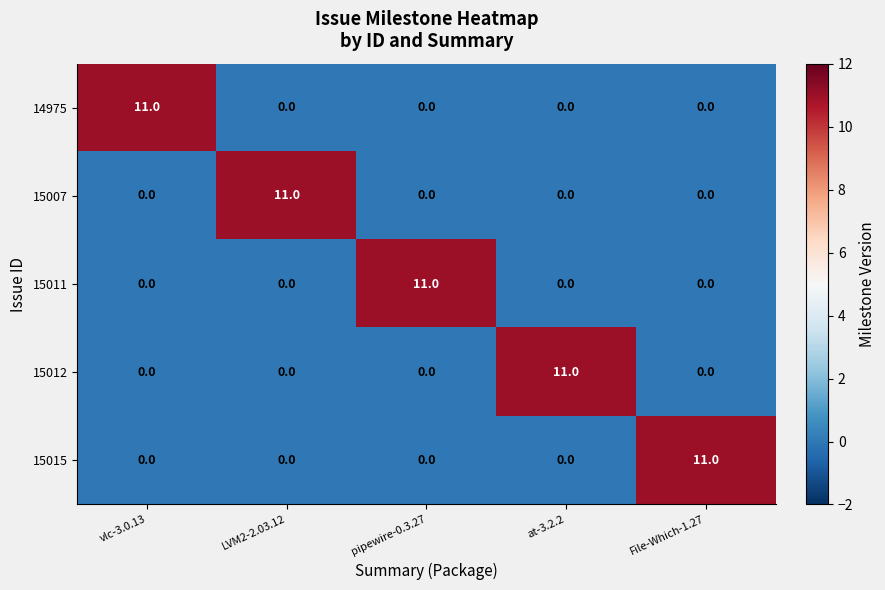

What is the sum of all 15012 values?

11